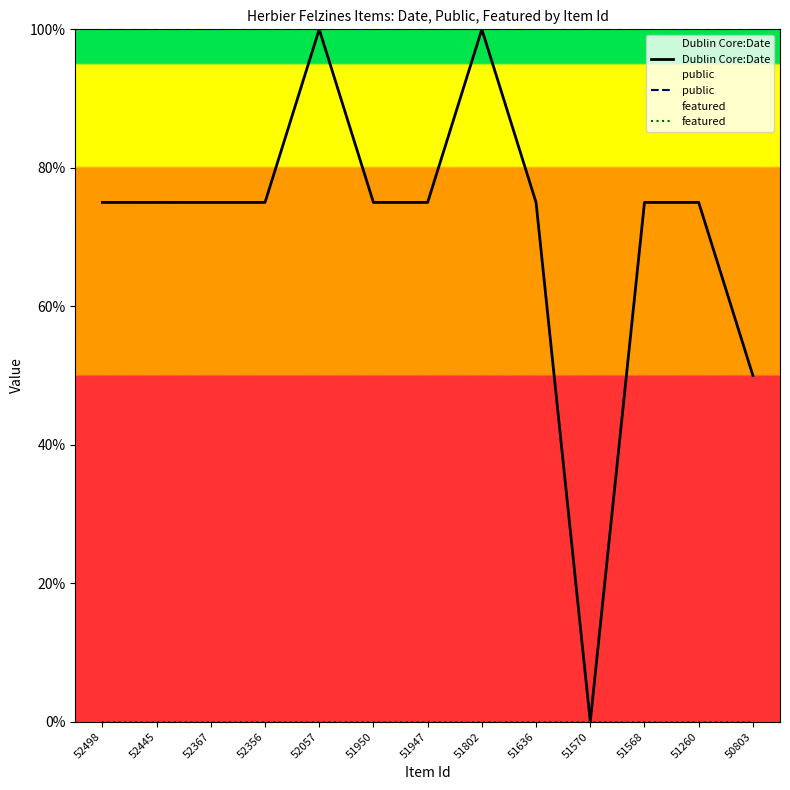

True or false: public and Dublin Core:Date cross at least once.

False